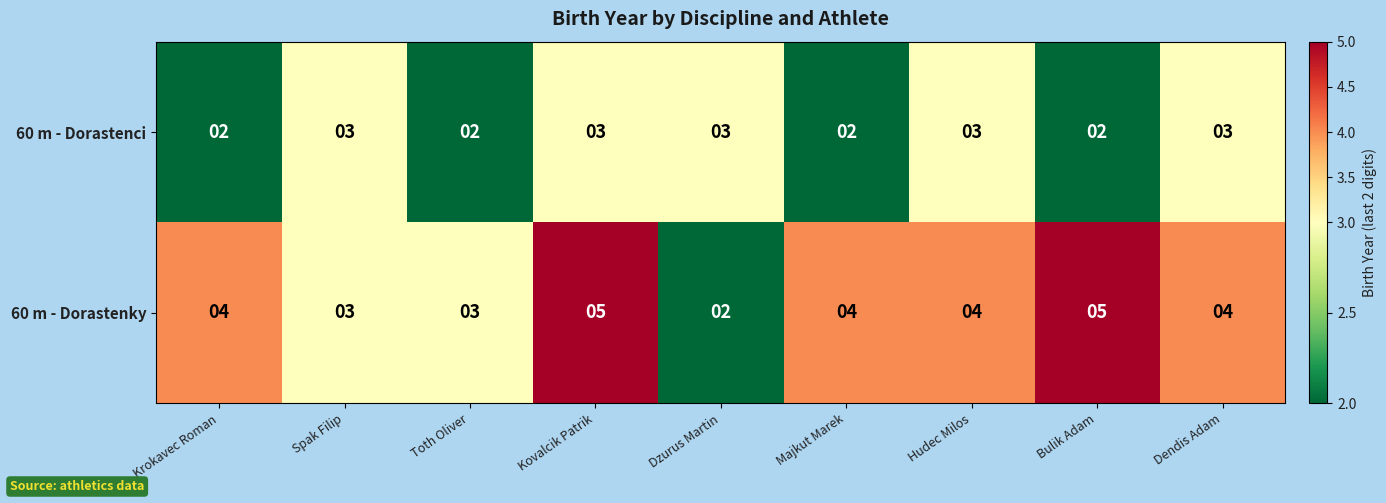

Reading left to right, extract all data points from this chart.

60 m - Dorastenci: Krokavec Roman=2	Spak Filip=3	Toth Oliver=2	Kovalcik Patrik=3	Dzurus Martin=3	Majkut Marek=2	Hudec Milos=3	Bulik Adam=2	Dendis Adam=3
60 m - Dorastenky: Krokavec Roman=4	Spak Filip=3	Toth Oliver=3	Kovalcik Patrik=5	Dzurus Martin=2	Majkut Marek=4	Hudec Milos=4	Bulik Adam=5	Dendis Adam=4